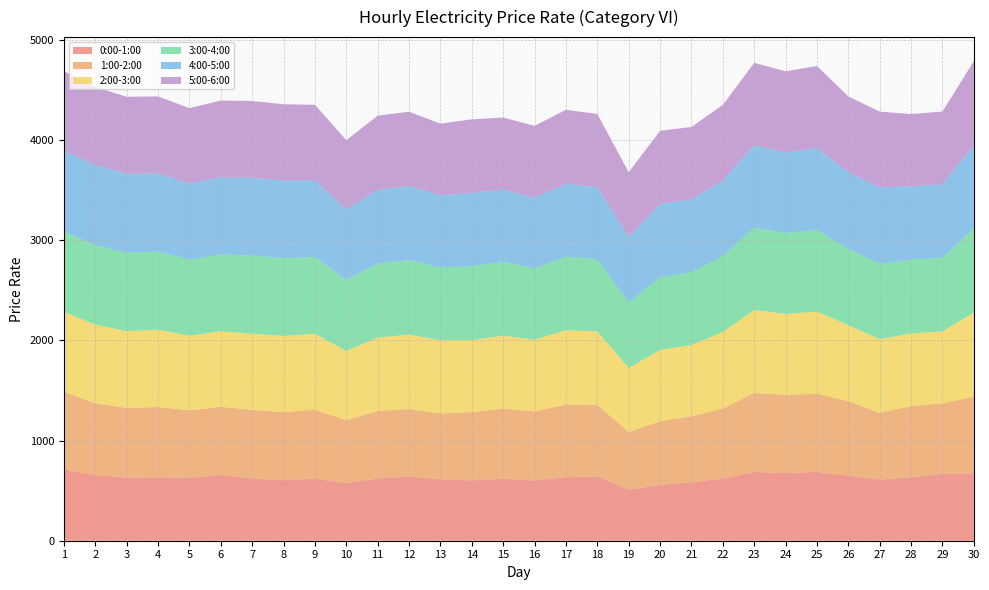

Reading left to right, what are all the values shown in this chart?

0:00-1:00: 1=713.1	2=656.0	3=629.6	4=631.8	5=627.2	6=656.3	7=620.4	8=604.2	9=619.2	10=574.7	11=621.8	12=639.4	13=613.2	14=601.9	15=618.9	16=600.6	17=633.8	18=641.7	19=509.6	20=557.0	21=583.3	22=619.4	23=686.1	24=675.1	25=686.7	26=649.6	27=611.0	28=632.9	29=667.6	30=670.9
1:00-2:00: 1=774.3	2=714.4	3=695.8	4=702.9	5=674.1	6=680.7	7=686.1	8=679.7	9=688.8	10=628.7	11=673.8	12=675.1	13=657.4	14=681.7	15=699.6	16=689.2	17=726.2	18=715.3	19=576.0	20=635.7	21=658.6	22=700.1	23=788.7	24=779.3	25=781.1	26=742.2	27=665.3	28=711.6	29=704.2	30=765.0
2:00-3:00: 1=796.4	2=786.0	3=766.0	4=771.1	5=744.8	6=753.0	7=759.3	8=760.2	9=756.9	10=690.2	11=732.0	12=742.4	13=730.8	14=718.7	15=727.3	16=716.9	17=740.6	18=731.5	19=639.2	20=711.4	21=711.5	22=763.2	23=827.8	24=809.0	25=818.4	26=759.3	27=735.2	28=723.4	29=717.4	30=840.7
3:00-4:00: 1=805.1	2=792.0	3=782.2	4=780.7	5=758.0	6=767.1	7=778.7	8=776.0	9=766.7	10=707.4	11=739.2	12=743.9	13=726.5	14=736.8	15=736.9	16=711.2	17=735.1	18=720.6	19=651.3	20=727.1	21=724.5	22=757.7	23=822.6	24=806.8	25=815.5	26=759.3	27=754.4	28=735.5	29=734.5	30=838.2
4:00-5:00: 1=807.6	2=800.0	3=788.5	4=778.6	5=761.0	6=768.5	7=778.2	8=773.0	9=766.8	10=703.6	11=735.8	12=739.7	13=717.3	14=732.3	15=721.6	16=704.9	17=727.1	18=718.6	19=654.0	20=731.4	21=726.0	22=753.6	23=820.7	24=803.0	25=816.9	26=766.7	27=759.3	28=734.0	29=734.1	30=836.0
5:00-6:00: 1=789.4	2=779.9	3=769.0	4=769.8	5=752.2	6=767.7	7=765.9	8=763.1	9=752.1	10=692.9	11=739.8	12=740.9	13=717.6	14=734.4	15=718.9	16=717.5	17=738.1	18=730.9	19=647.6	20=728.5	21=725.6	22=755.9	23=823.6	24=812.0	25=818.9	26=757.0	27=757.7	28=720.8	29=725.8	30=836.3